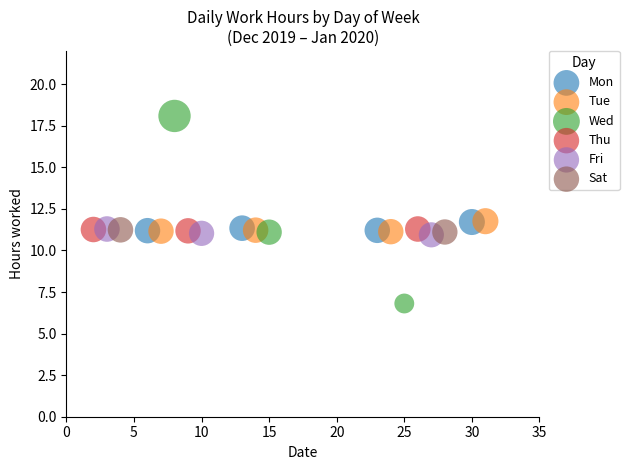

Which series reaches the minimum Y coordinate?

Wed